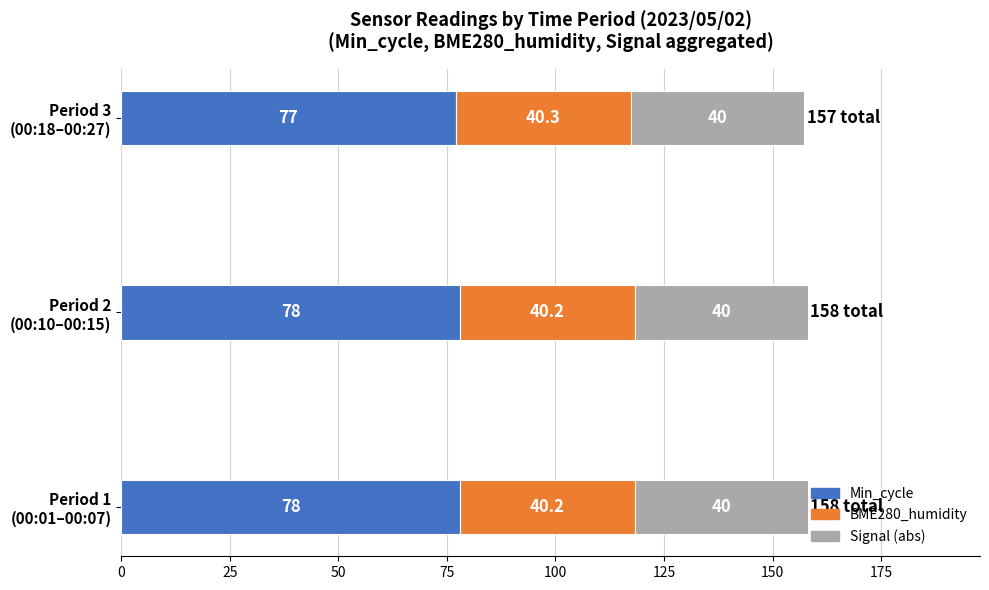

What is the highest value of the Min_cycle series?

78.0